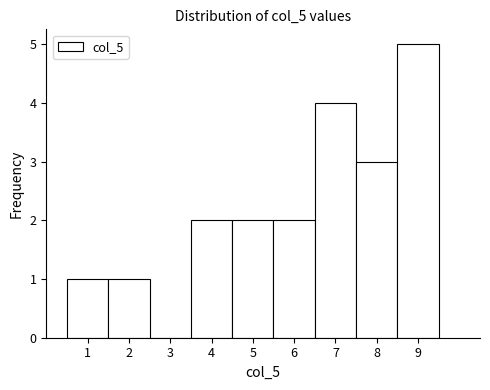

Reading left to right, transcribe this chart: for each bar, give the range it covers on the x-axis and its height. The values are not printed on the chart, so give them approximately, as read against the axis.

0.5 to 1.5: 1
1.5 to 2.5: 1
2.5 to 3.5: 0
3.5 to 4.5: 2
4.5 to 5.5: 2
5.5 to 6.5: 2
6.5 to 7.5: 4
7.5 to 8.5: 3
8.5 to 9.5: 5